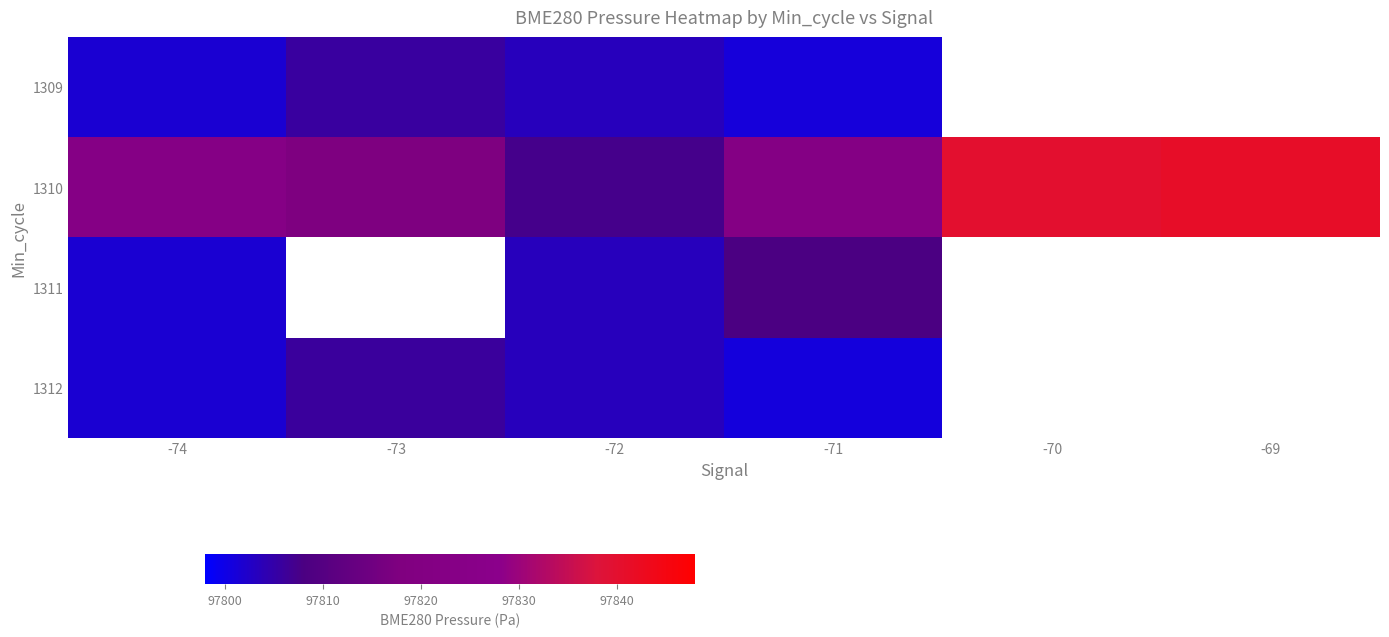

What is the difference between the highest and lowest values at -71?

21.2